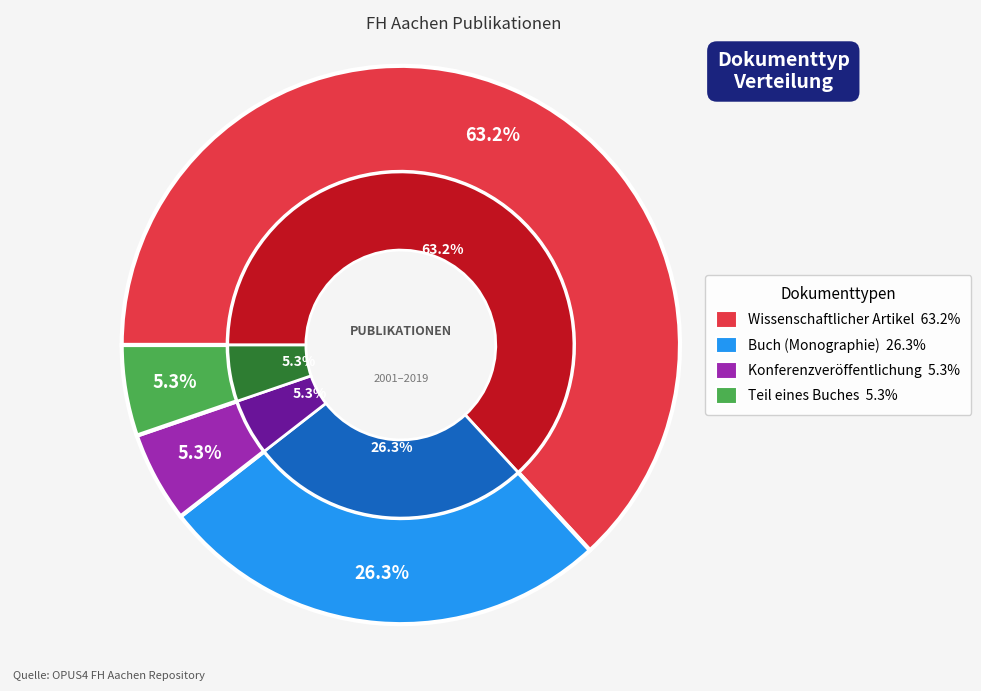

How many segments does this pie chart have?

4